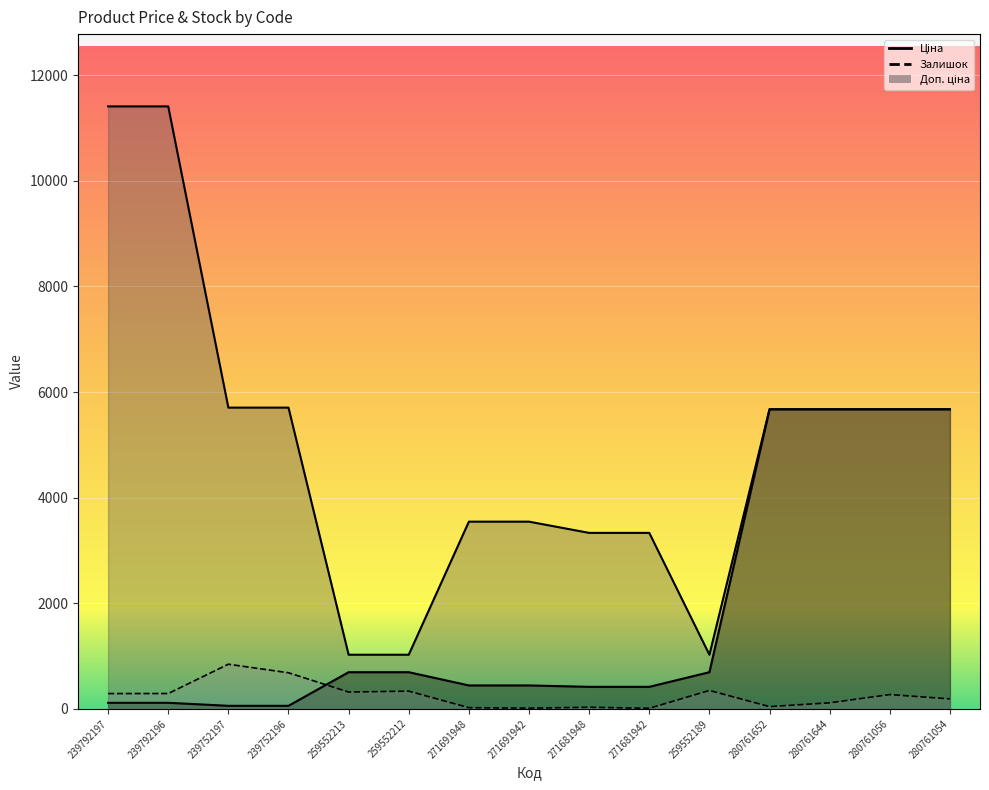

The value of Ціна at 271681948 is 185.8. True or false?

False